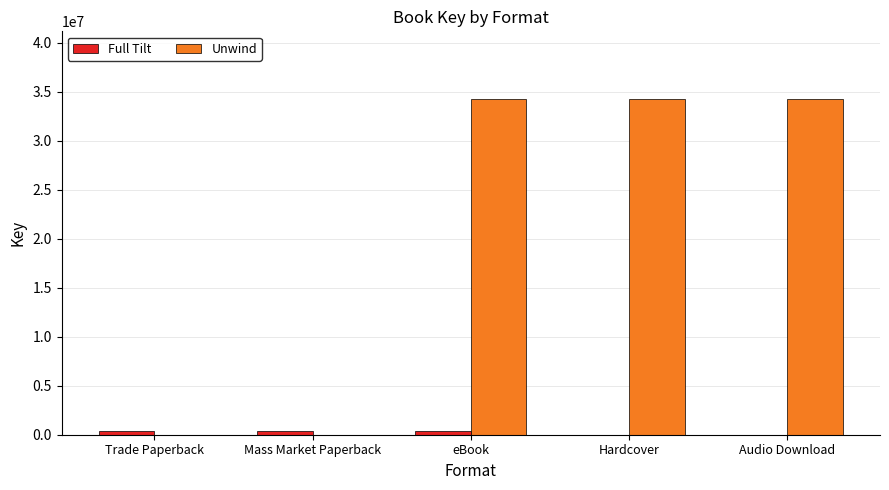

Which series has the largest total across all categories?

Unwind